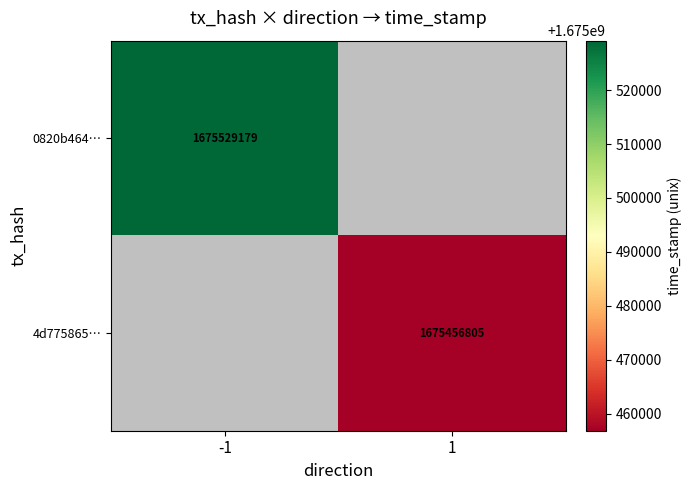

Is it true that 4d775865… equals 1002133616 at 1?

False